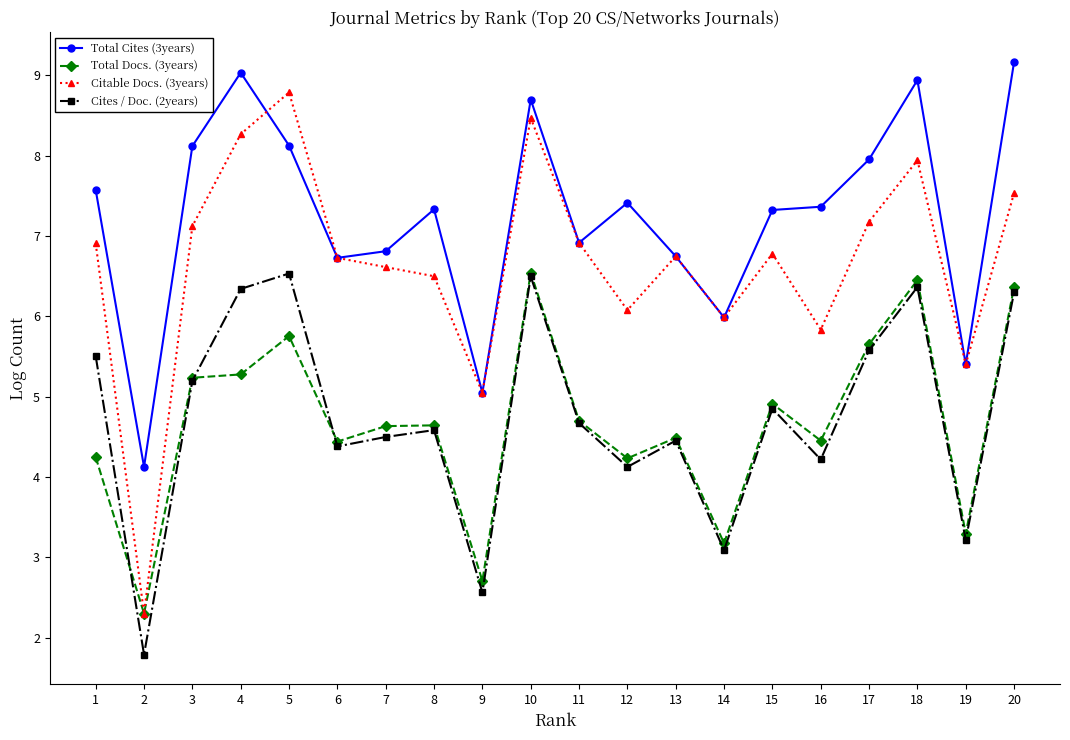

The Total Cites (3years) series shows 14.4 at 5. True or false?

False